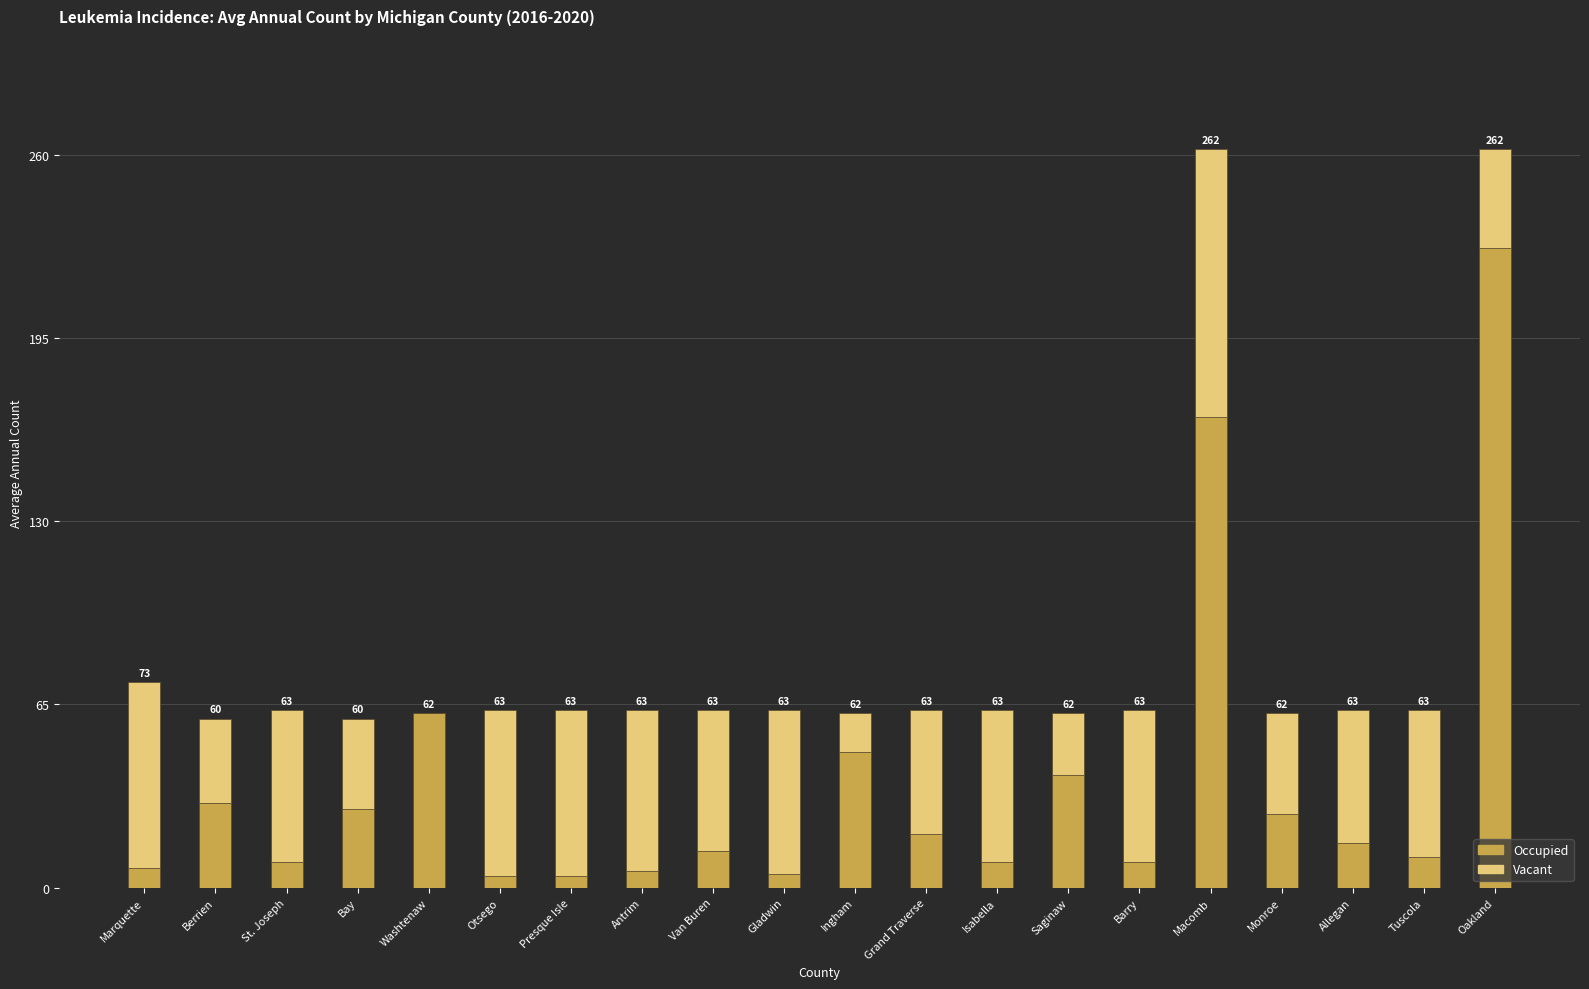

What are all the series names shown in the legend?

Occupied, Vacant